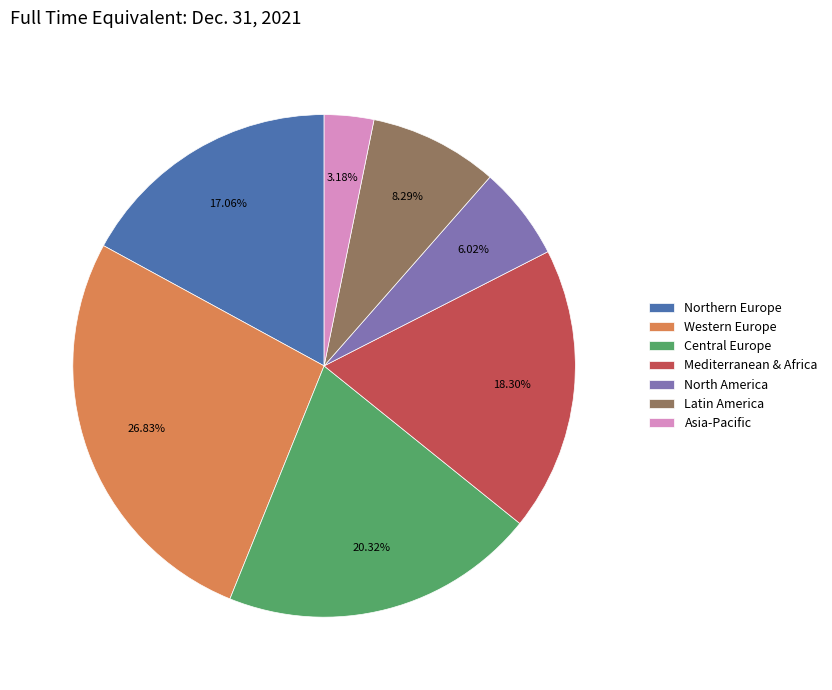

Does Northern Europe account for over 50% of the chart?

No